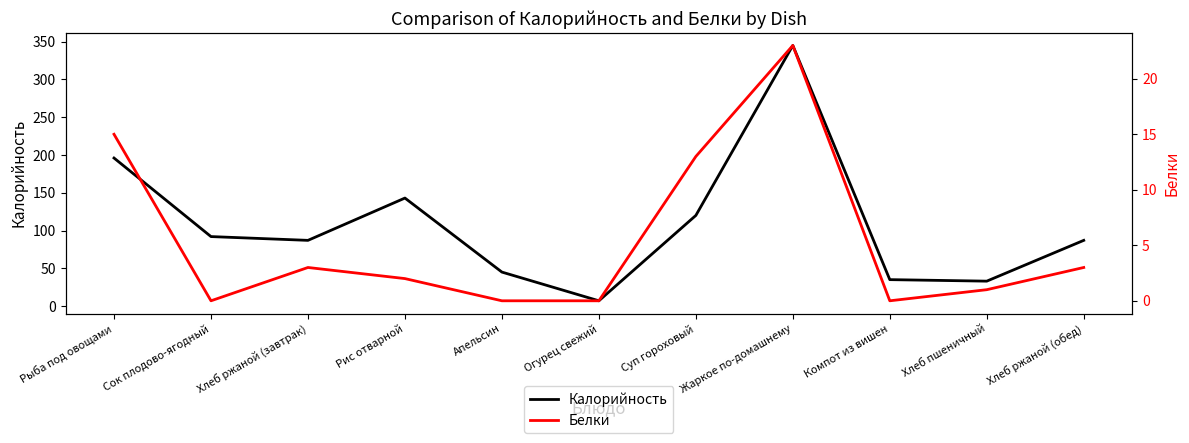

Where is Калорийность nearest to the value 176?

Рыба под овощами